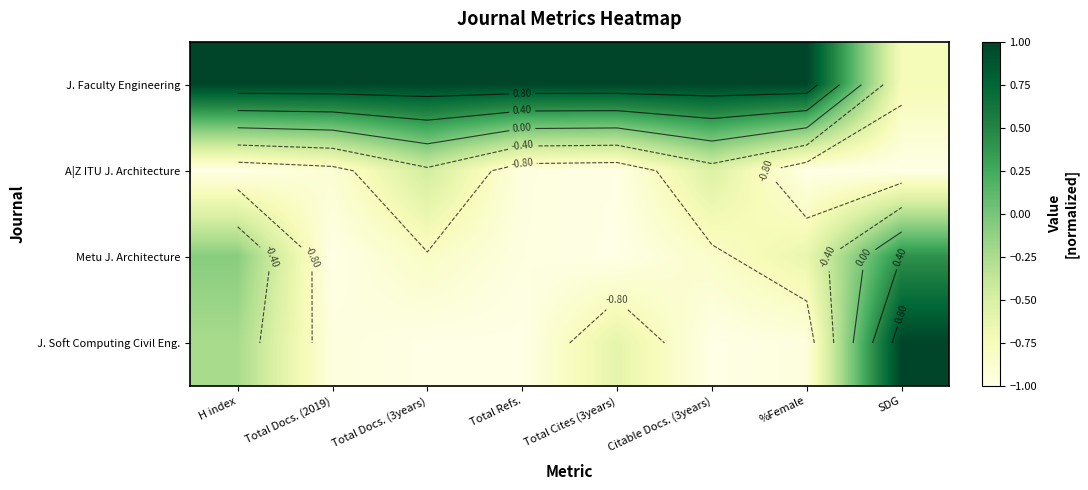

At SDG, list the series in order from largest to smallest.

J. Soft Computing Civil Eng., Metu J. Architecture, J. Faculty Engineering, A|Z ITU J. Architecture